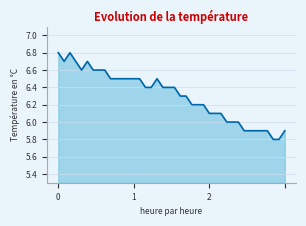

What is the smallest value displayed?

5.8